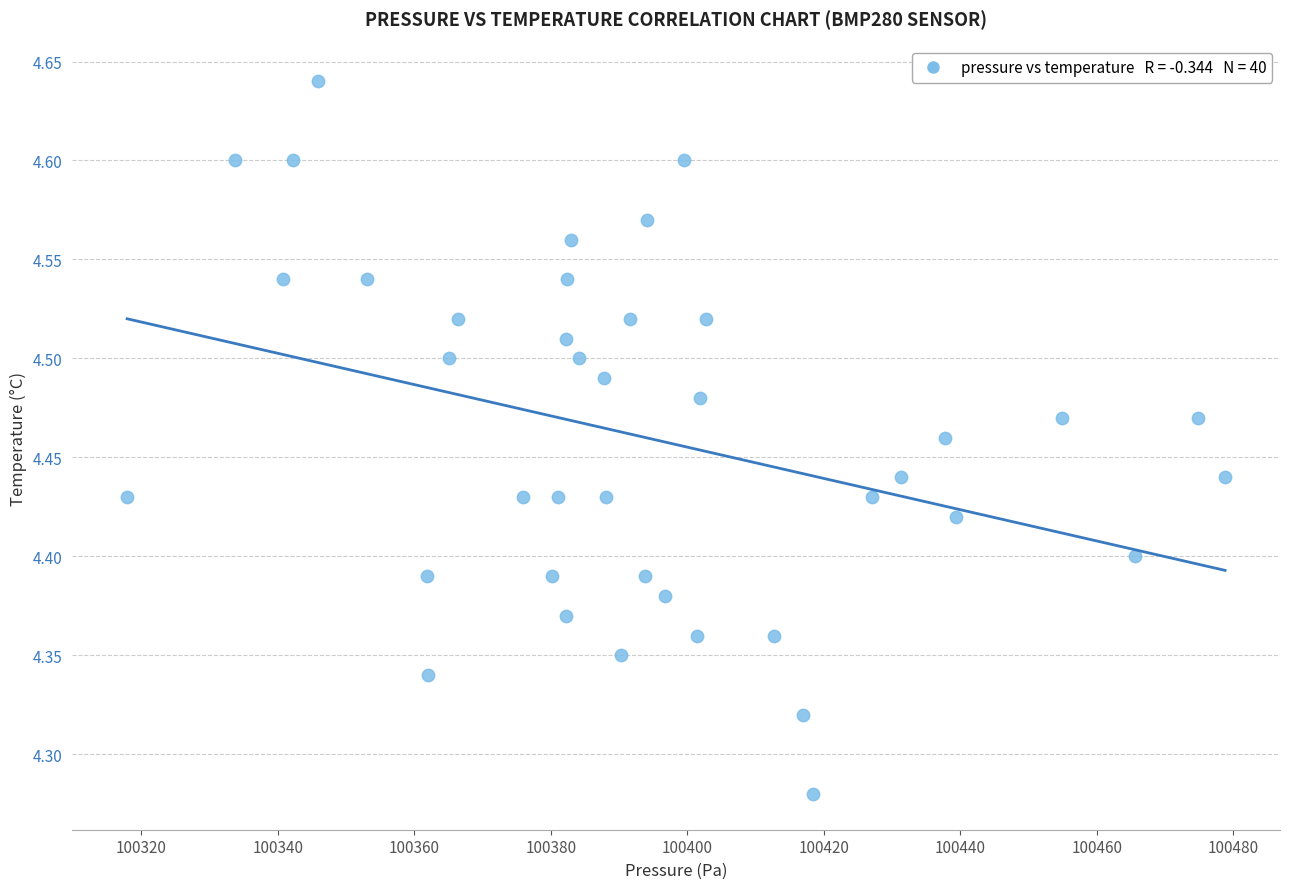

What is the range of Y values (max minus min)?

0.4